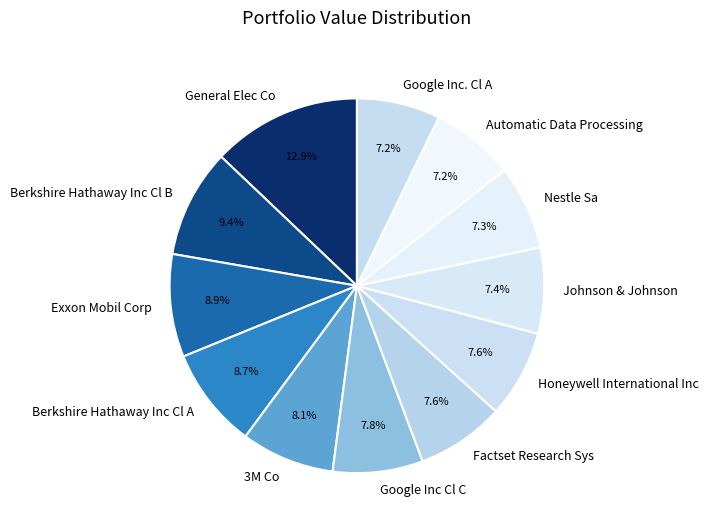

Which slice is the largest?

General Elec Co